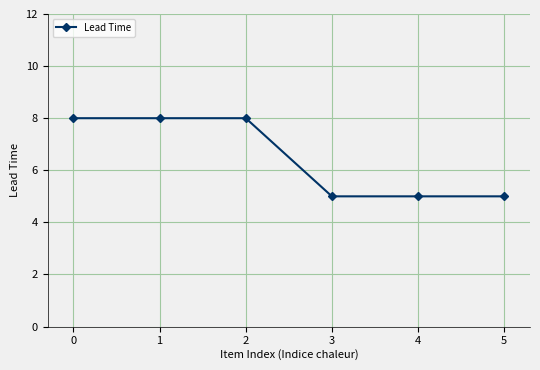

What is the value of the 4th point from the left?

5